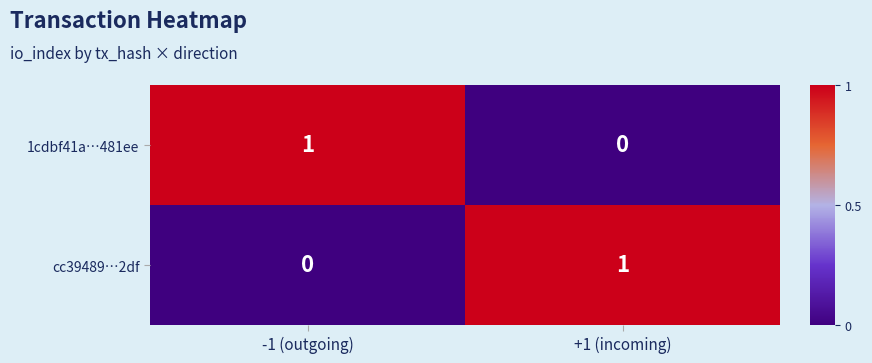

Is the value of 1cdbf41a…481ee at -1 (outgoing) greater than the value of cc39489…2df at -1 (outgoing)?

Yes